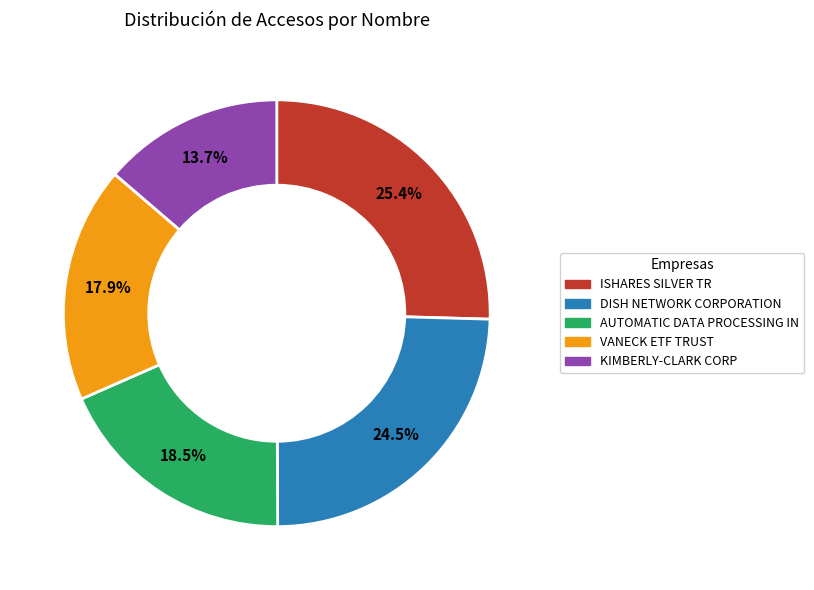

Which has a higher value, VANECK ETF TRUST or DISH NETWORK CORPORATION?

DISH NETWORK CORPORATION